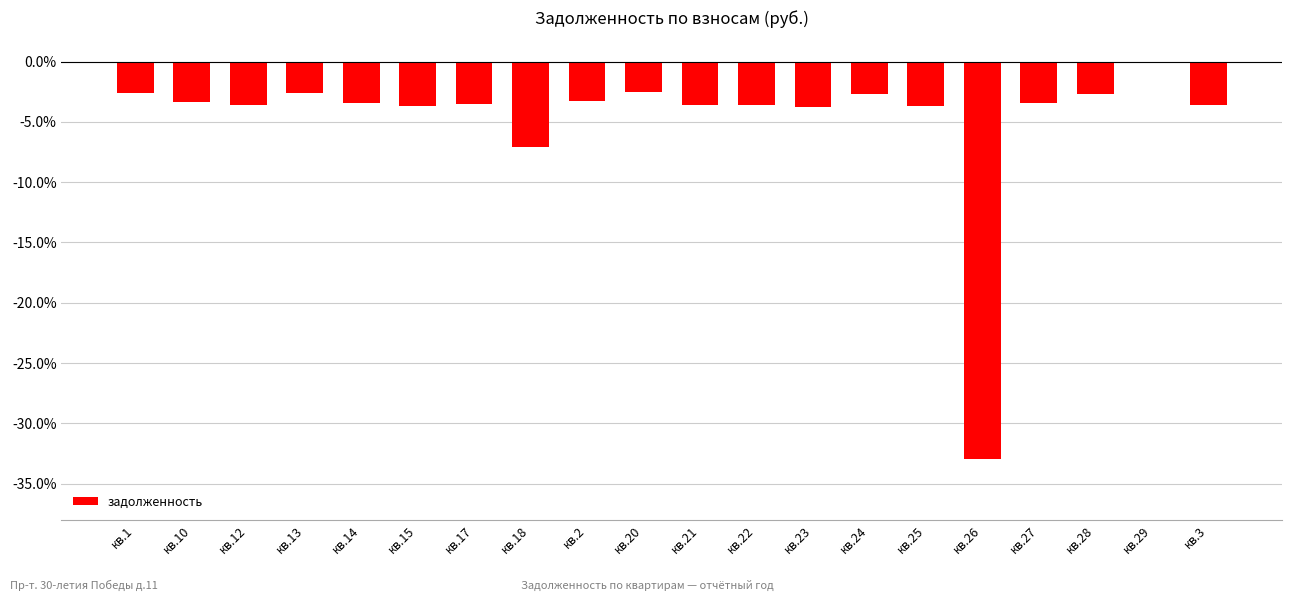

Which label corresponds to the largest value in the chart?

кв.29